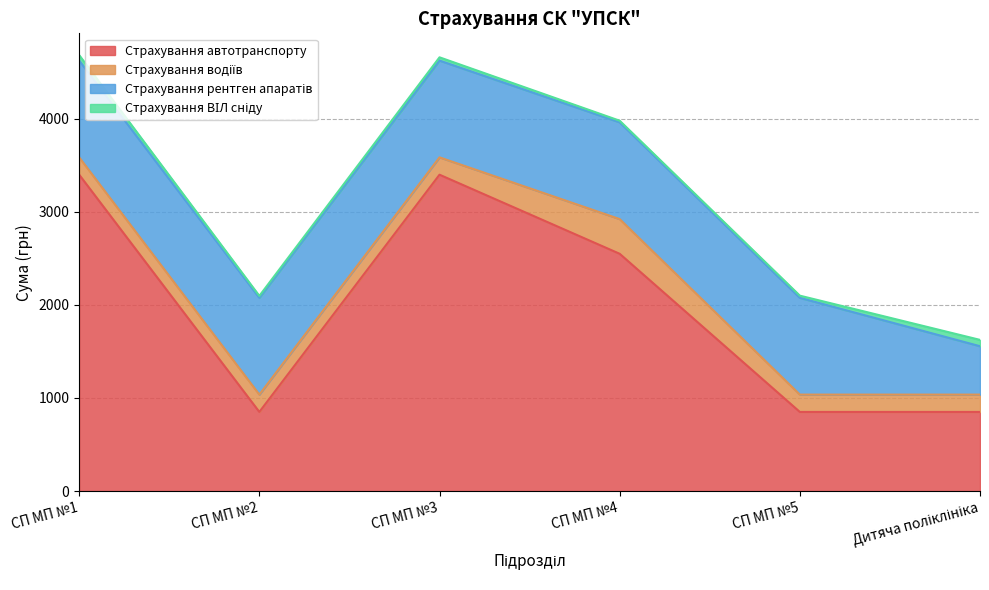

True or false: Страхування рентген апаратів has more than 1 interior local peaks.

False